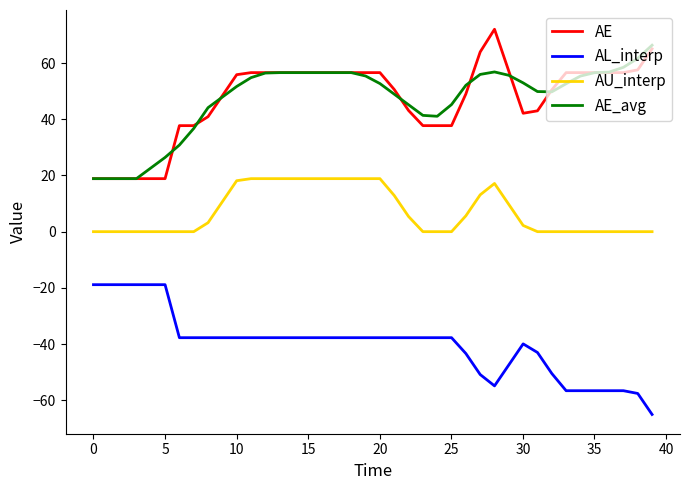

What is the minimum value shown in the chart?

-65.1